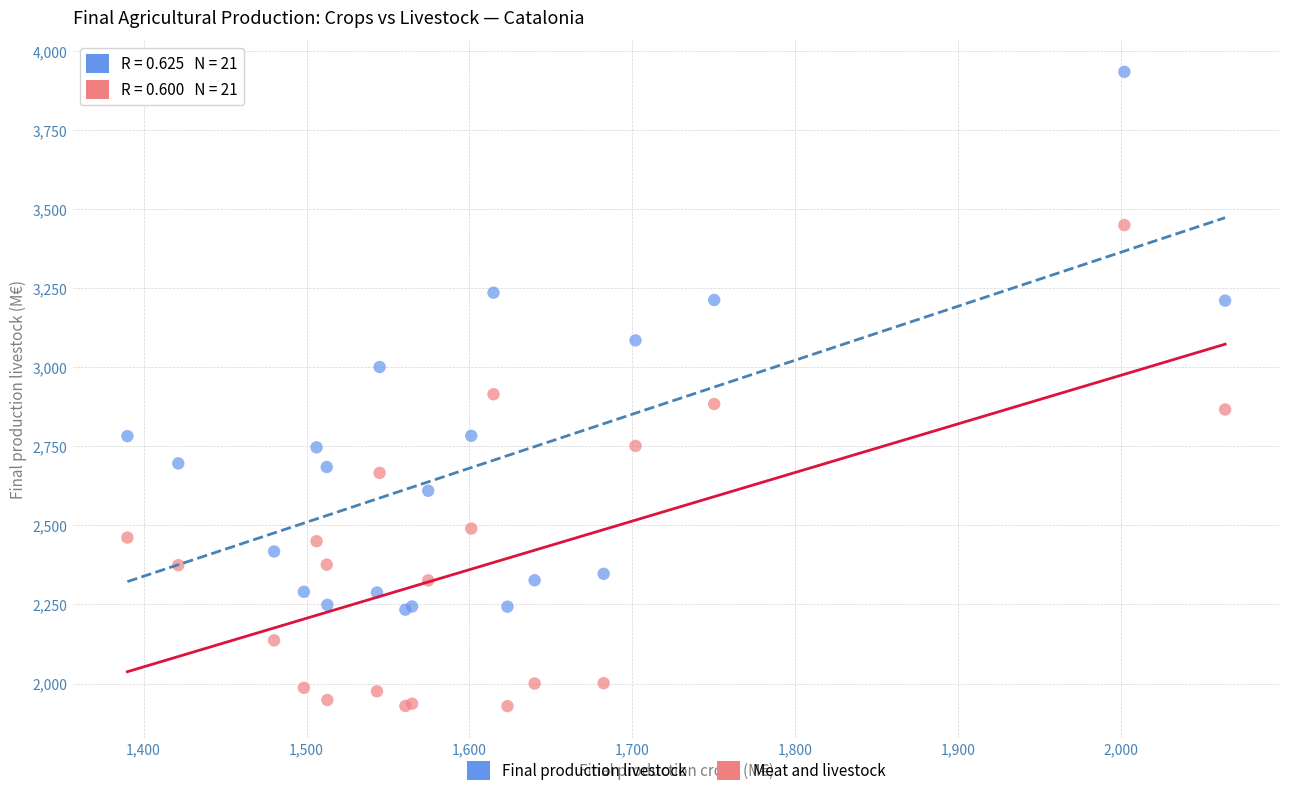

Which series has the widest spread of Y values?

Final production livestock